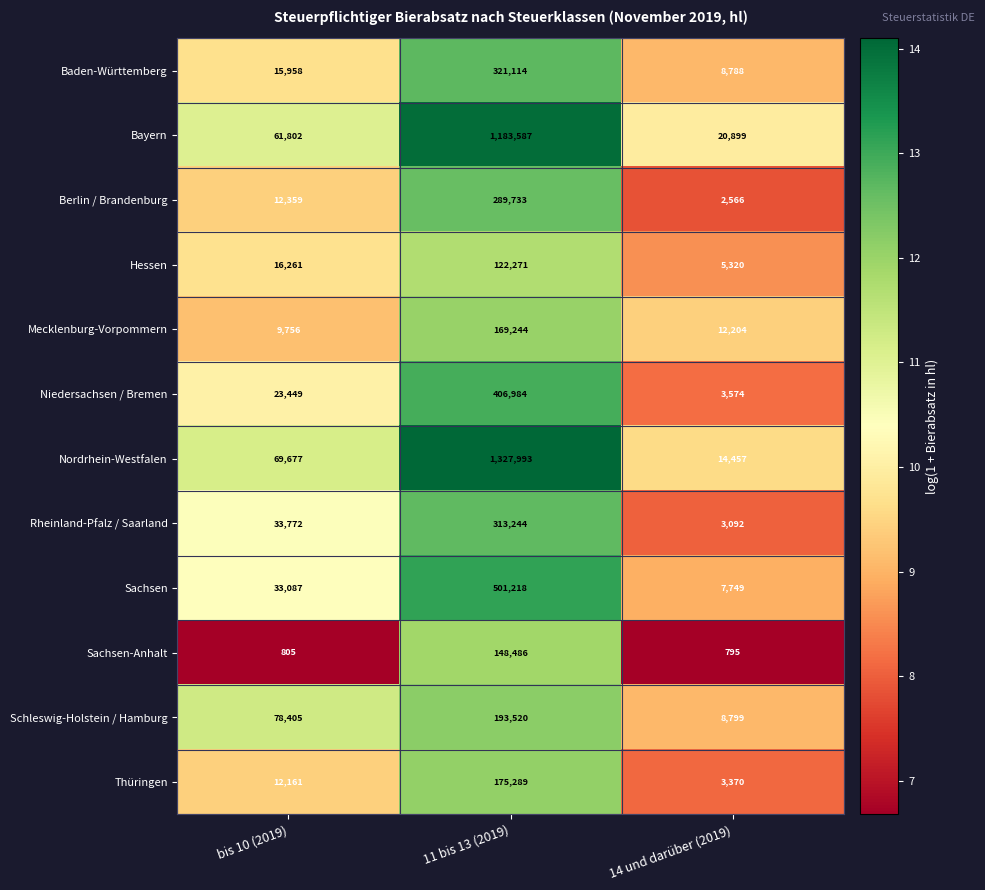

Between bis 10 (2019) and 11 bis 13 (2019), which series saw the biggest shift?

Nordrhein-Westfalen